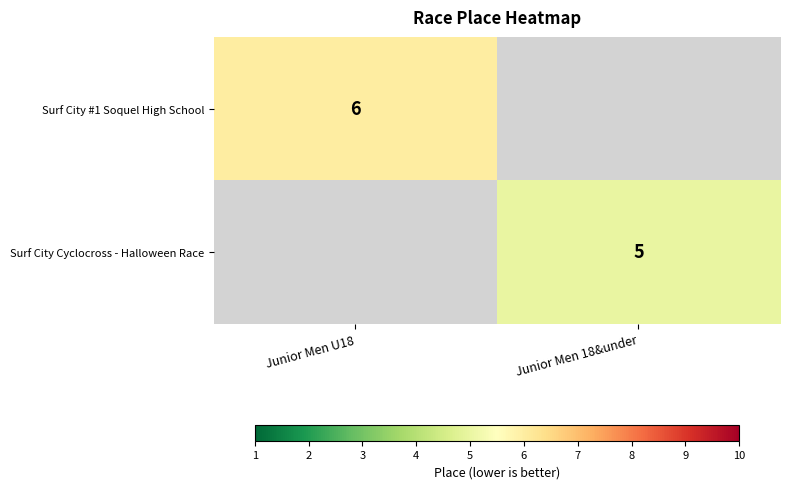

Is it true that Surf City #1 Soquel High School equals 11 at Junior Men U18?

False